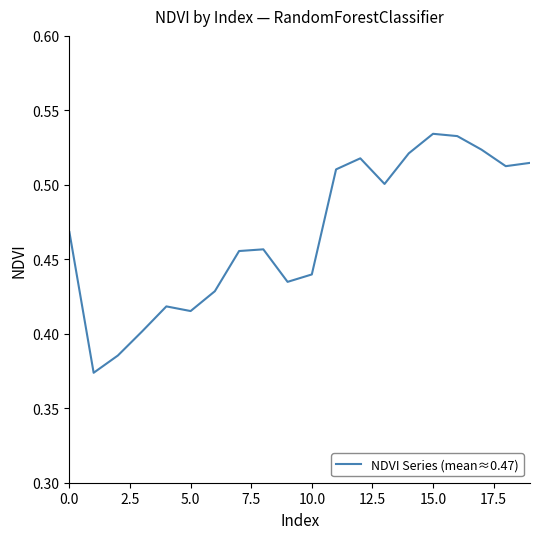

Does the chart display data point markers on the line(s)?

No